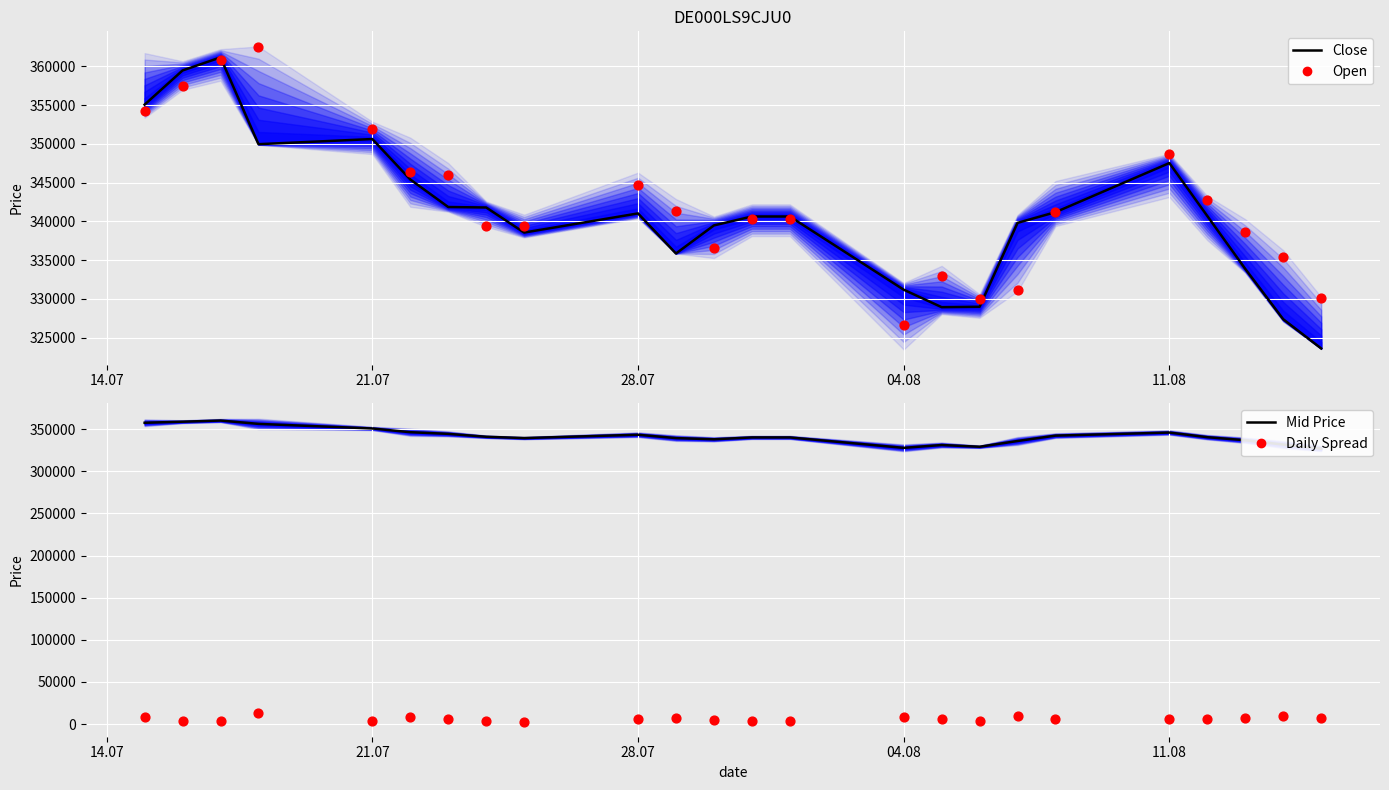

At how many categories does at least one series exceed 37620?

24